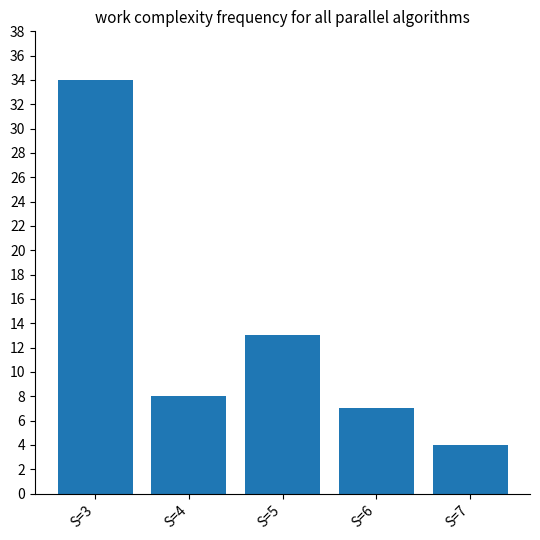

How many data points are less than 8?

2